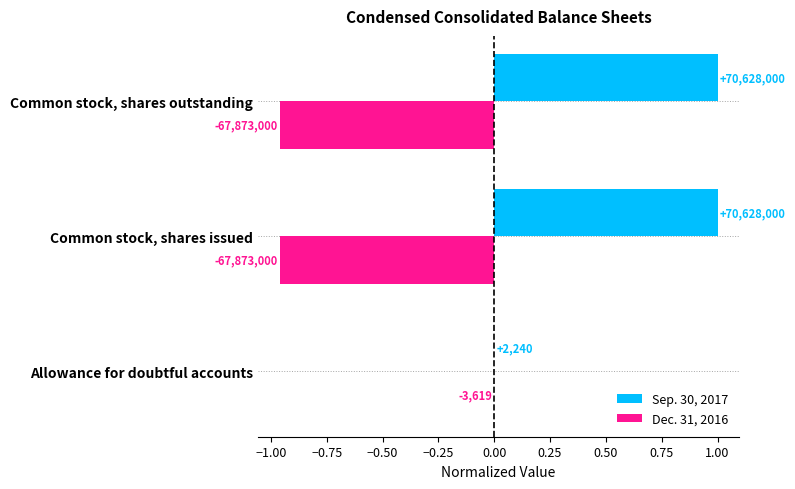

What are all the series names shown in the legend?

Sep. 30, 2017, Dec. 31, 2016